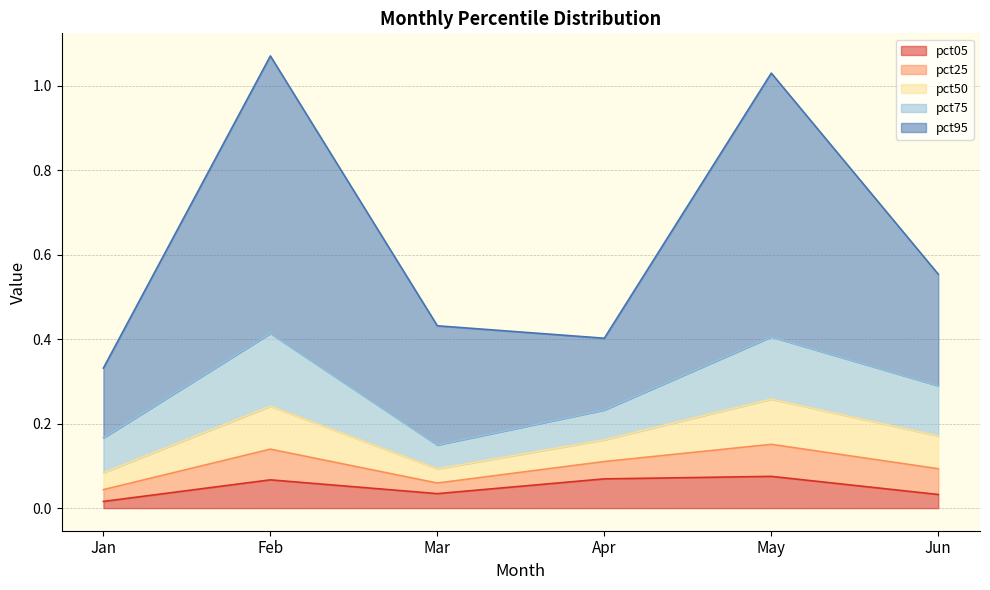

Rank the categories by pct95 value from highest to lowest.

Feb, May, Jun, Mar, Apr, Jan